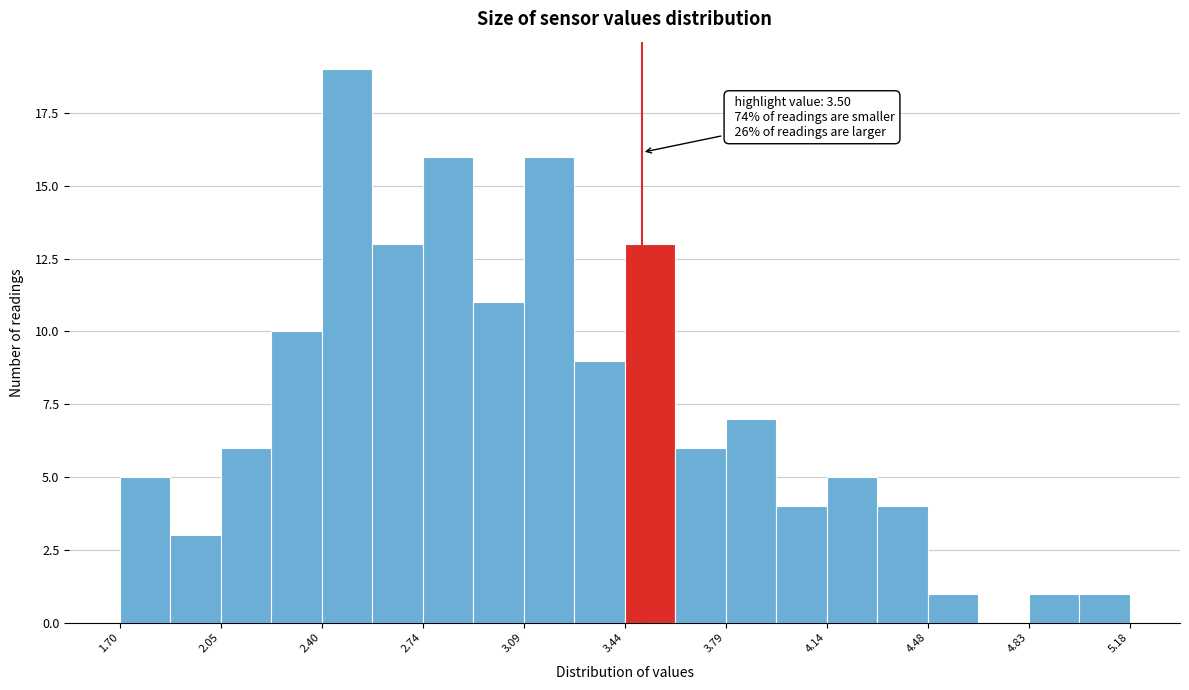

Around what value on the x-axis is the tallest bar? Give the approximate position of its centre, as read against the axis.

2.50